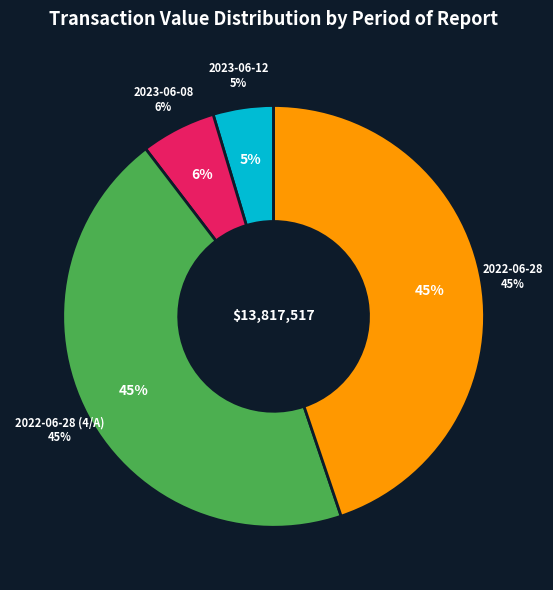

What is the change in value from 2023-06-12 to 2022-06-28 (4/A)?

+5551551